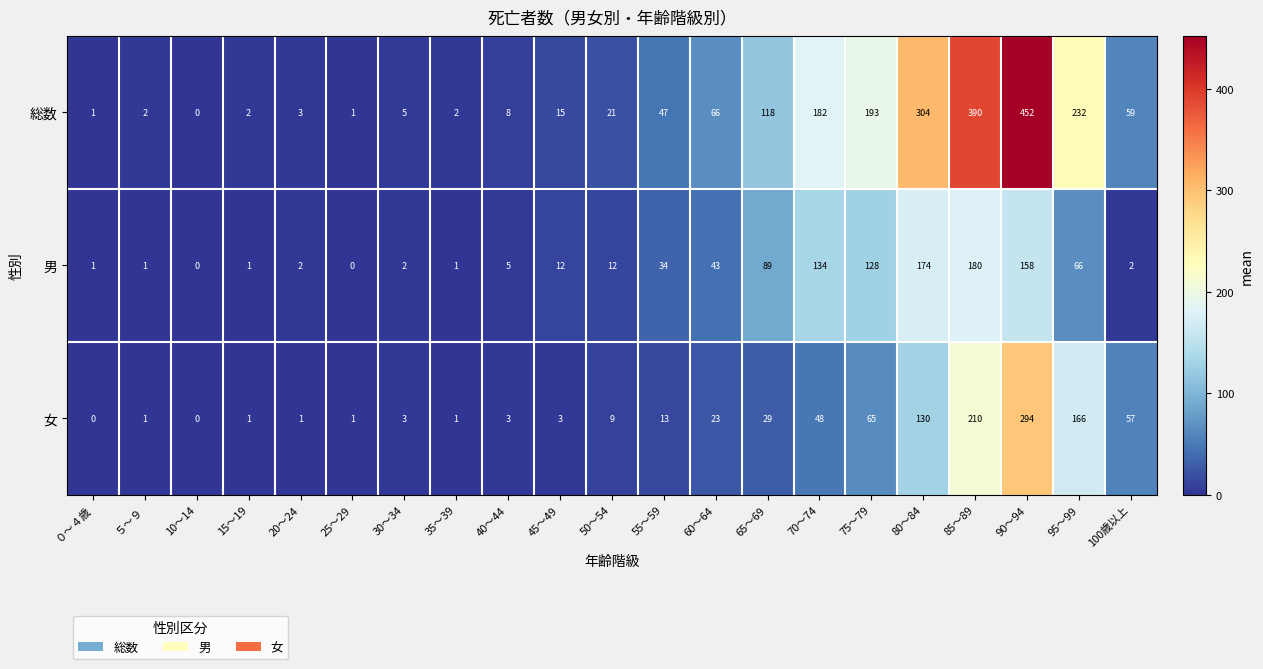

The value of 男 at 55～59 is 16. True or false?

False